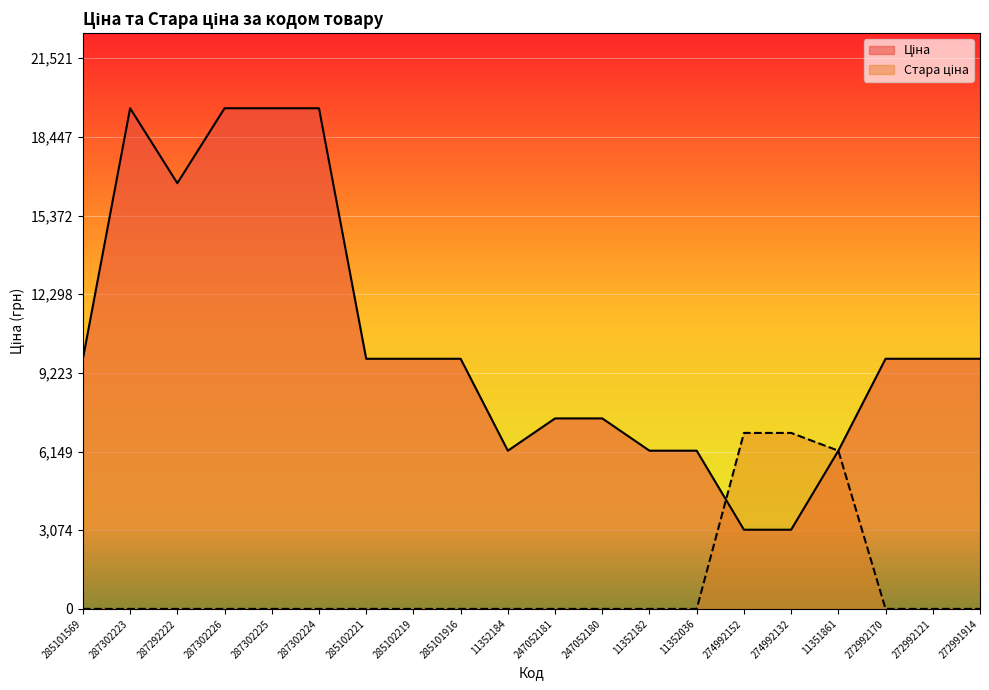

Which has a higher value, 274992132 or 285101569?

285101569